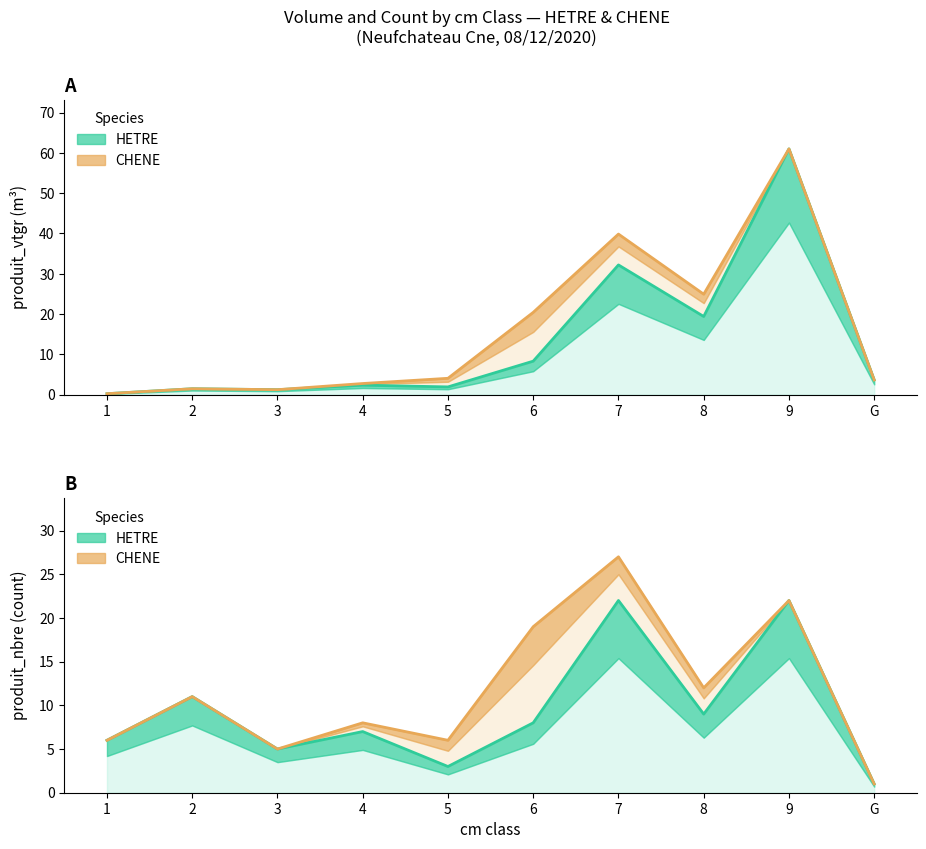

At which category does the chart reach its peak across all series?

9